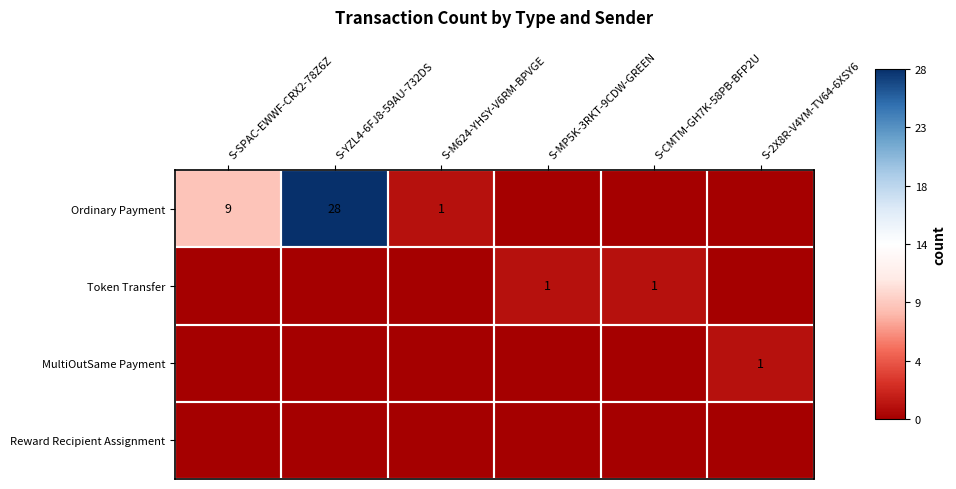

Is it true that Ordinary Payment equals 28 at S-YZL4-6FJ8-59AU-732DS?

True